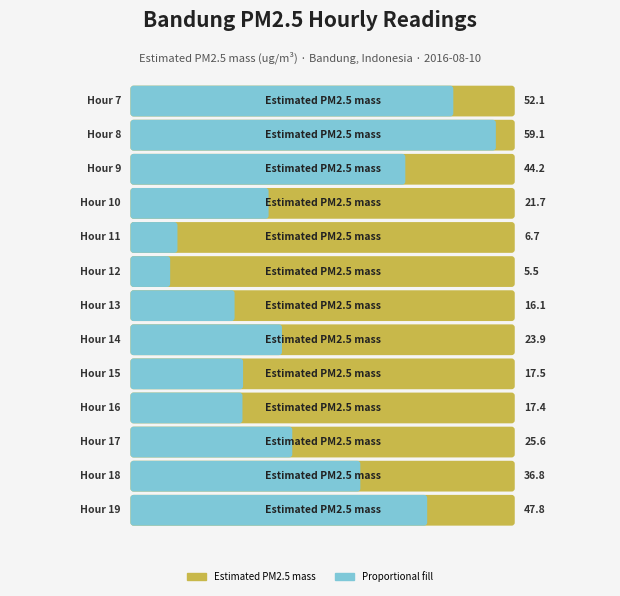

What is the value of the 11th bar from the left?

25.6